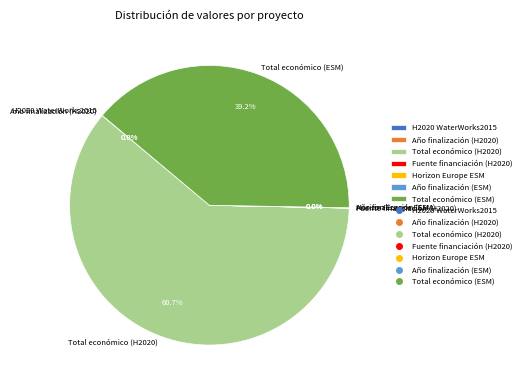

What portion of the pie excludes Total económico (ESM)?

60.8%